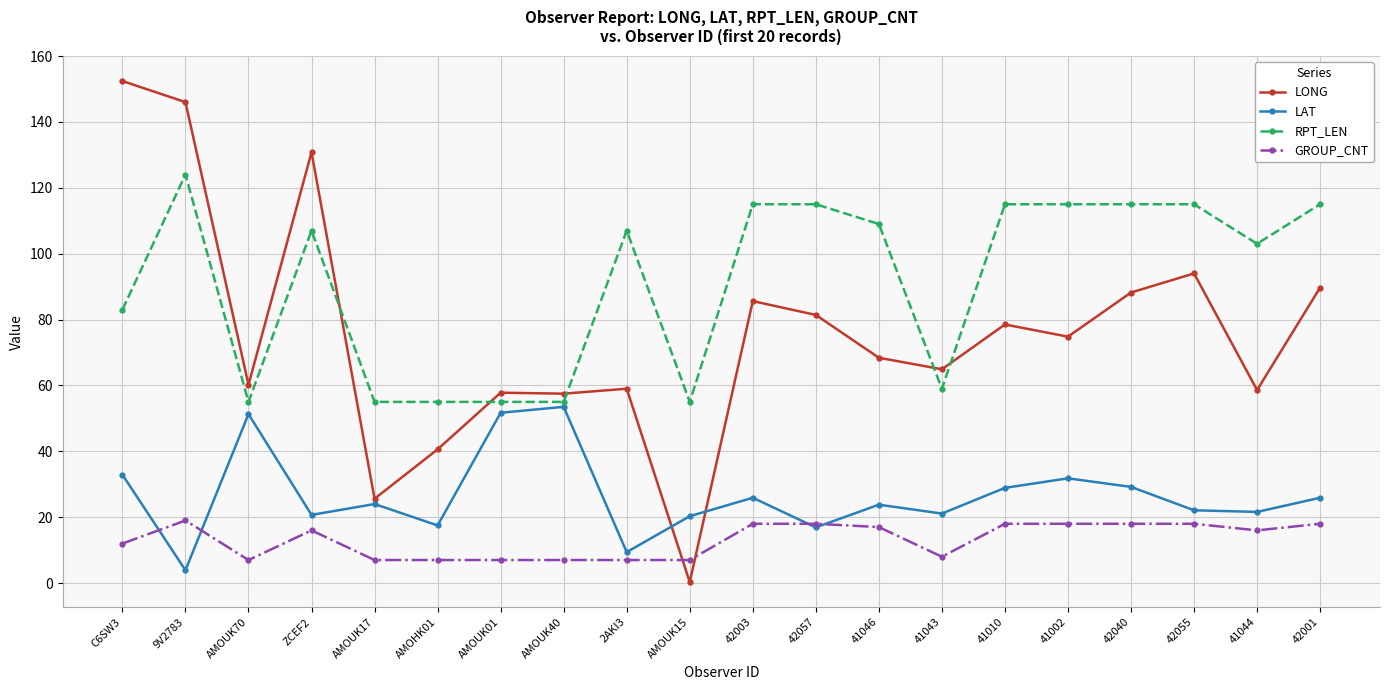

Is the value of LONG at 41046 greater than the value of LAT at ZCEF2?

Yes